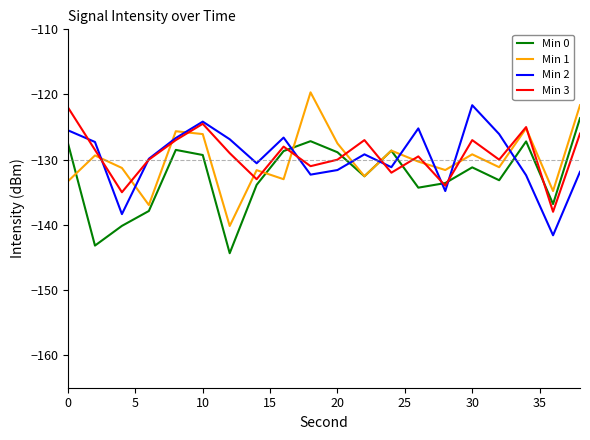

What is the difference between the maximum and minimum values in the Min 0 series?

20.7